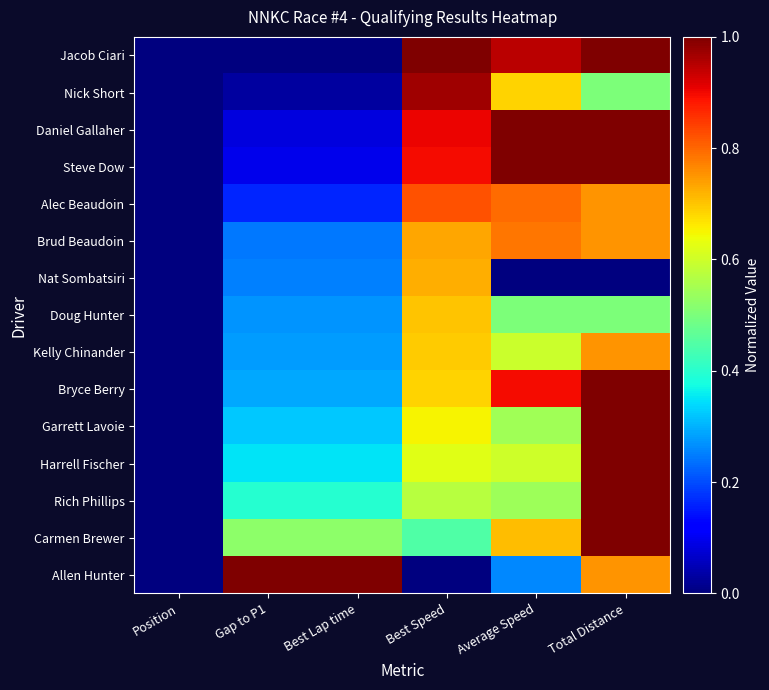

Count the number of categories in the chart.

6